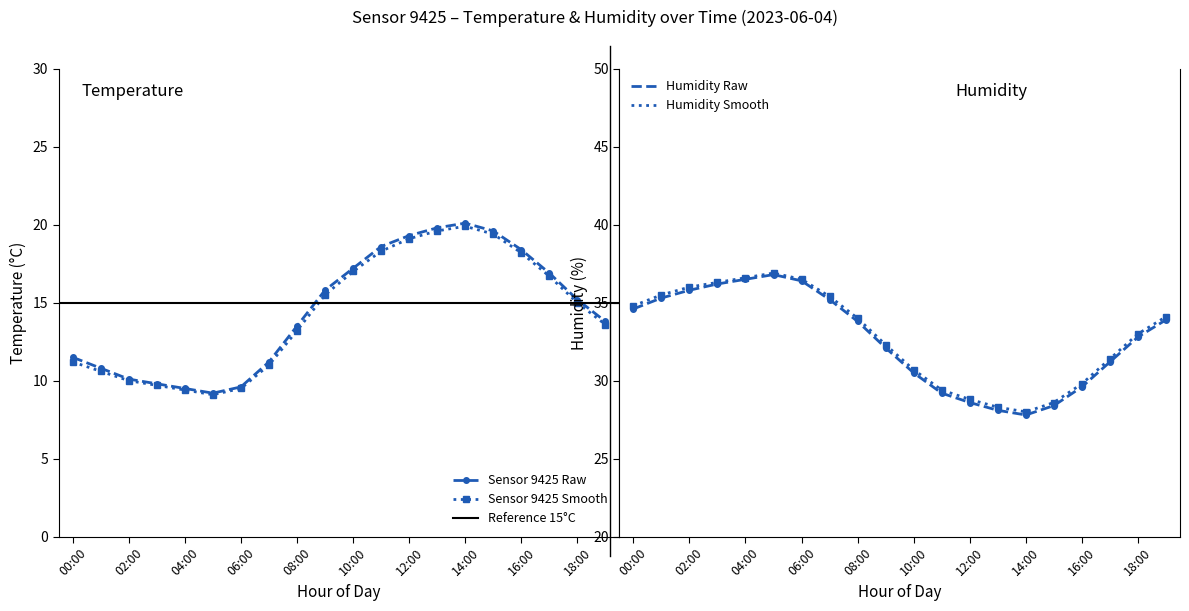

How many interior local valleys does the hum_smooth series have?

1